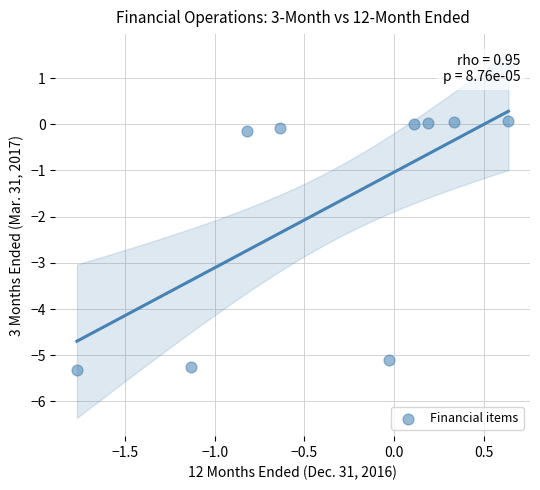

What is the range of Y values (max minus min)?

5.4